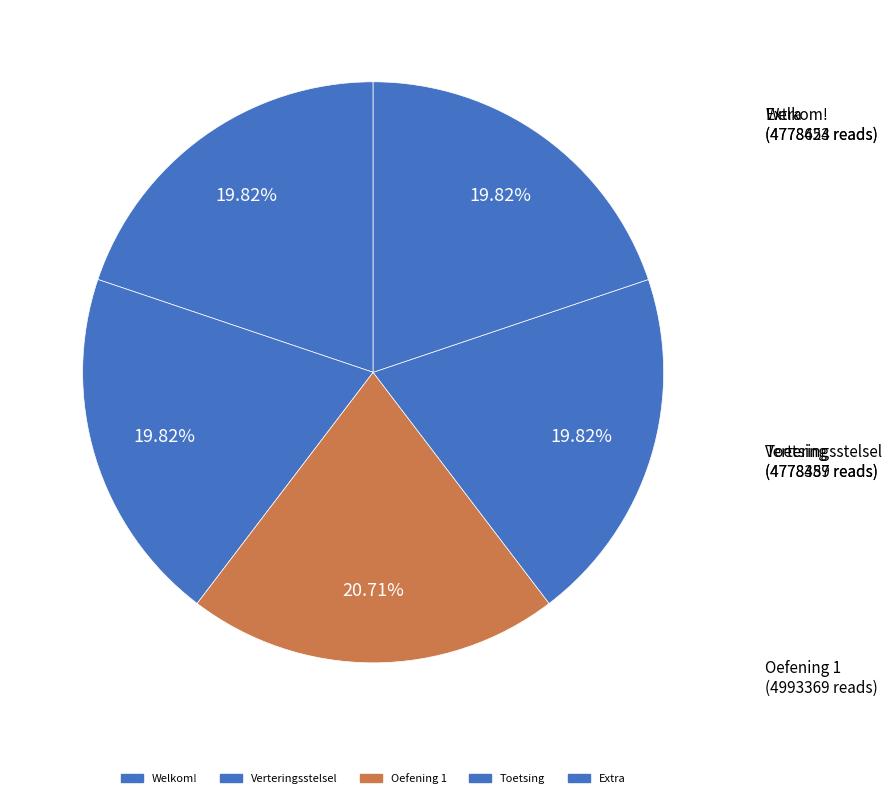

What is the total percentage of Oefening 1 and Verteringsstelsel?

40.5%